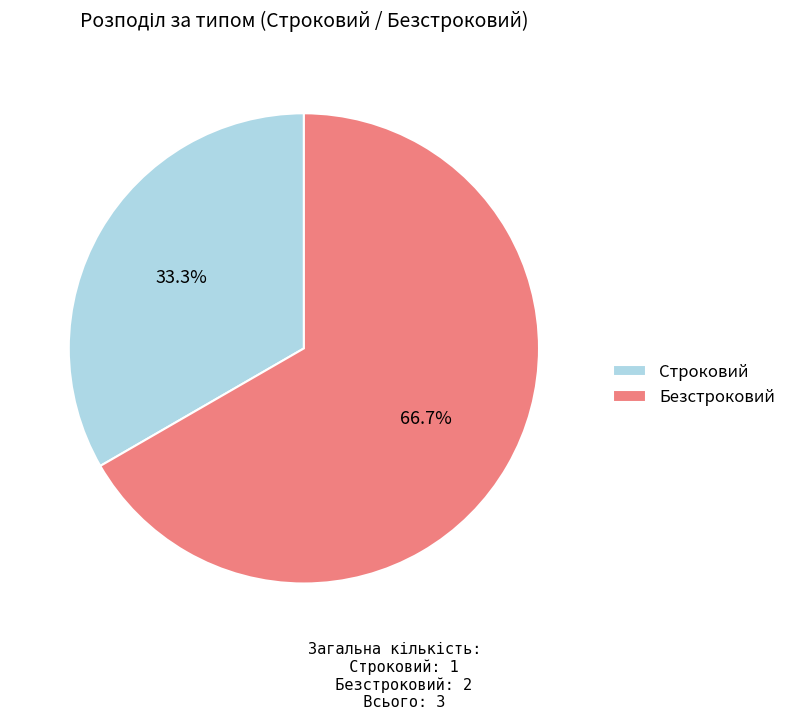

The Безстроковий slice represents 67% of the pie. True or false?

True